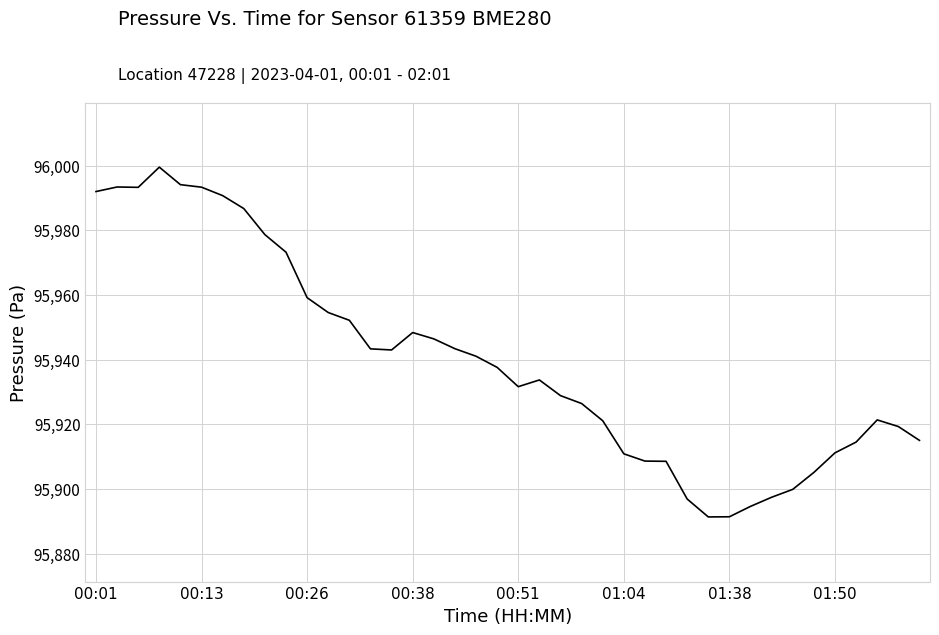

What is the maximum value shown in the chart?

95999.6